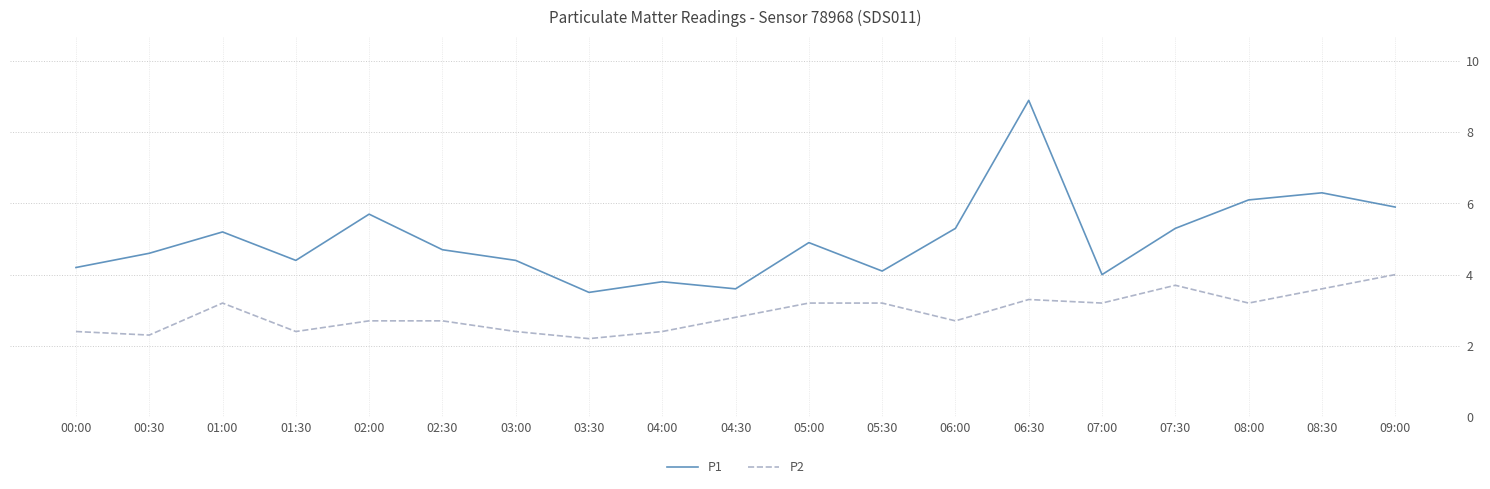

True or false: P2 and P1 intersect in this chart.

False